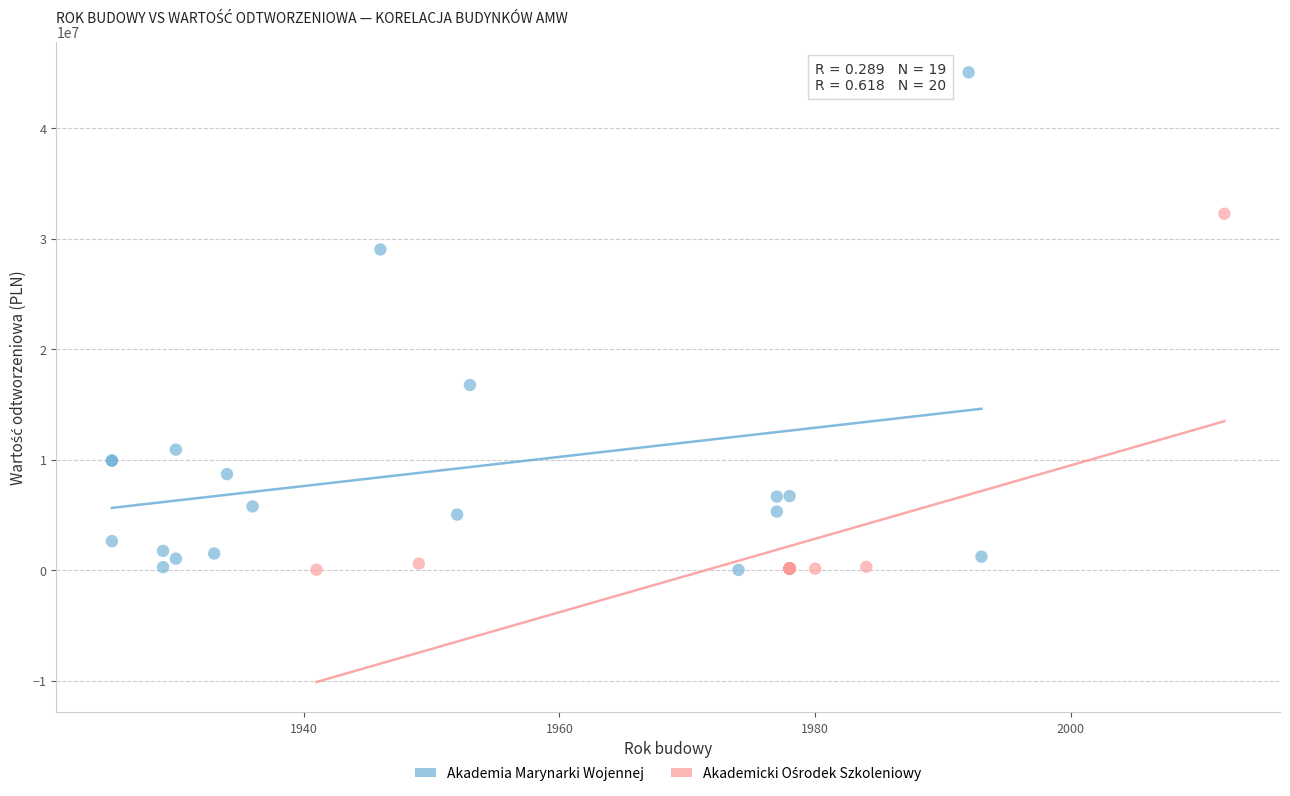

Which series reaches the maximum Y coordinate?

Akademia Marynarki Wojennej